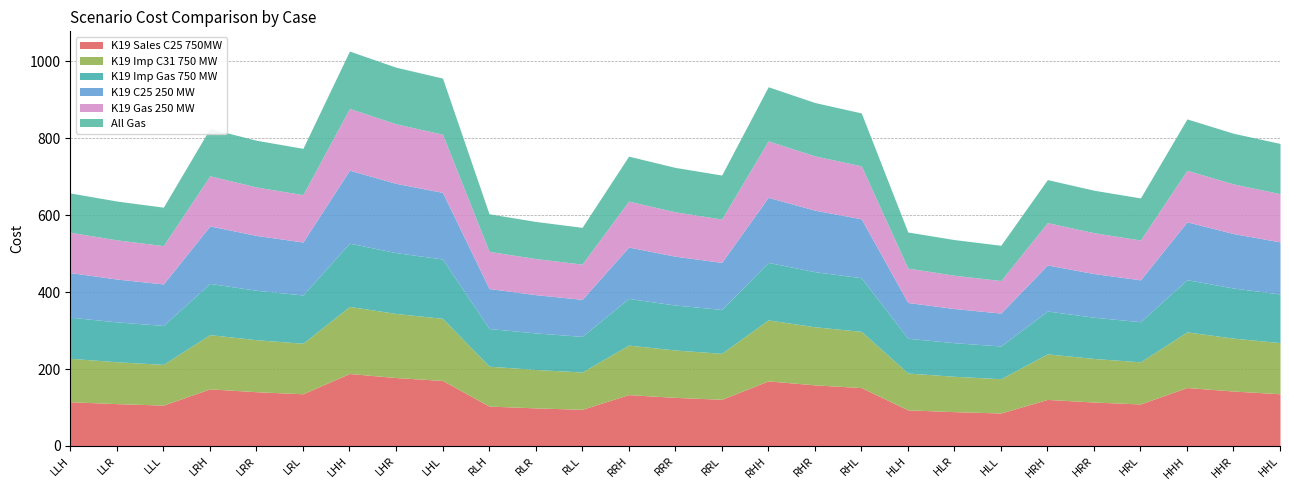

True or false: K19 Gas 250 MW has a value of 96.0 at LHL.

False